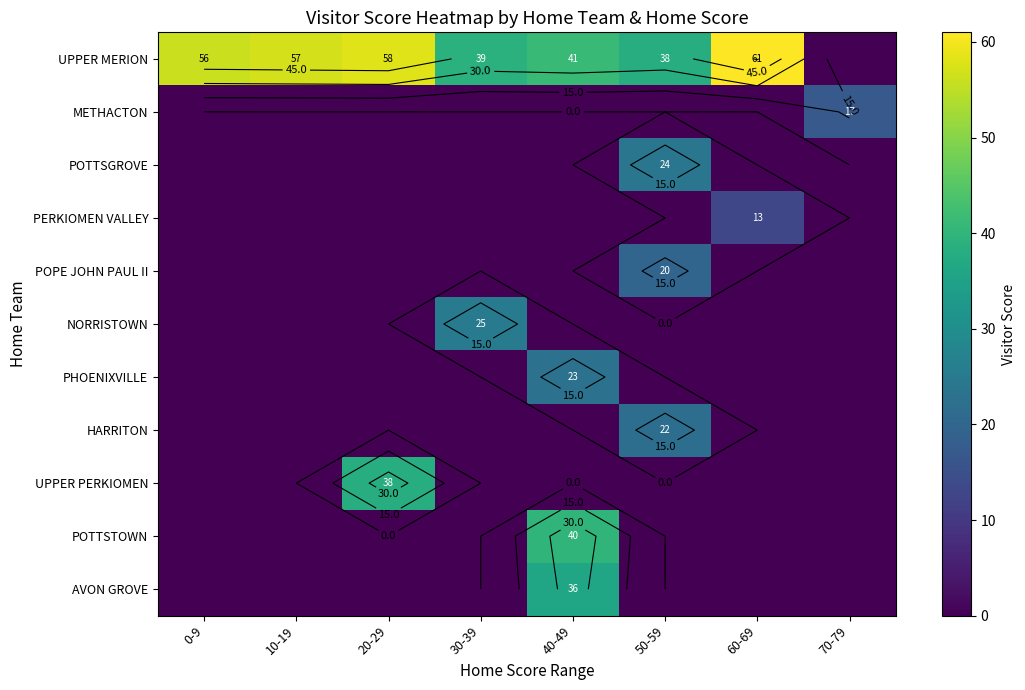

The value of PERKIOMEN VALLEY at 0-9 is 0. True or false?

True